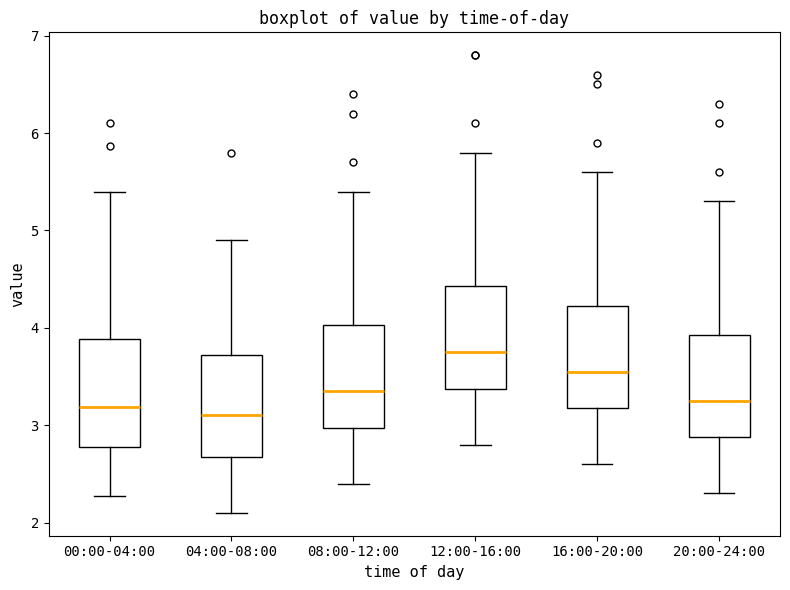

Reading left to right, transcribe this box plot: for each box, give where its median line is, the range the box spans, and where its two whiskers end, as read against the y-axis. The values are not printed on the chart, so give them approximately, as read against the axis.

00:00-04:00: median 3.2, box 2.8 to 3.9, whiskers 2.3 to 5.4
04:00-08:00: median 3.1, box 2.7 to 3.7, whiskers 2.1 to 4.9
08:00-12:00: median 3.4, box 3.0 to 4.0, whiskers 2.4 to 5.4
12:00-16:00: median 3.8, box 3.4 to 4.4, whiskers 2.8 to 5.8
16:00-20:00: median 3.6, box 3.2 to 4.2, whiskers 2.6 to 5.6
20:00-24:00: median 3.3, box 2.9 to 3.9, whiskers 2.3 to 5.3